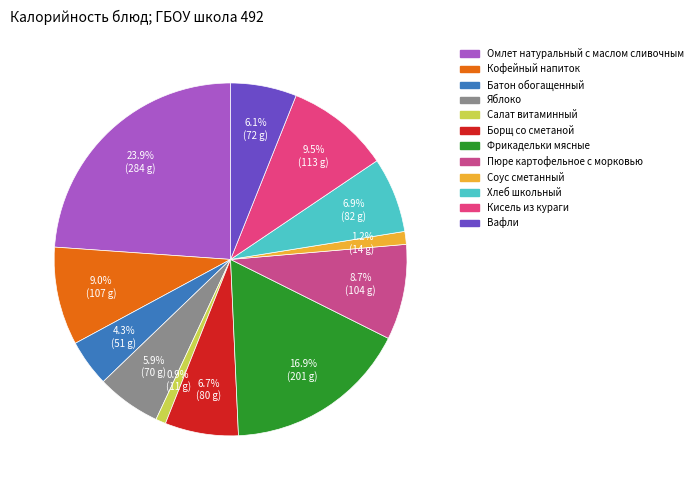

How many segments does this pie chart have?

12